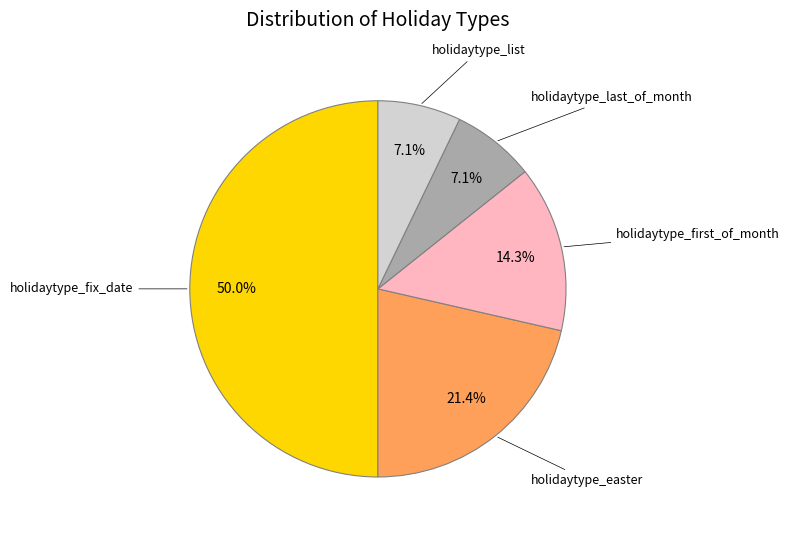

How many slices are in this pie chart?

5